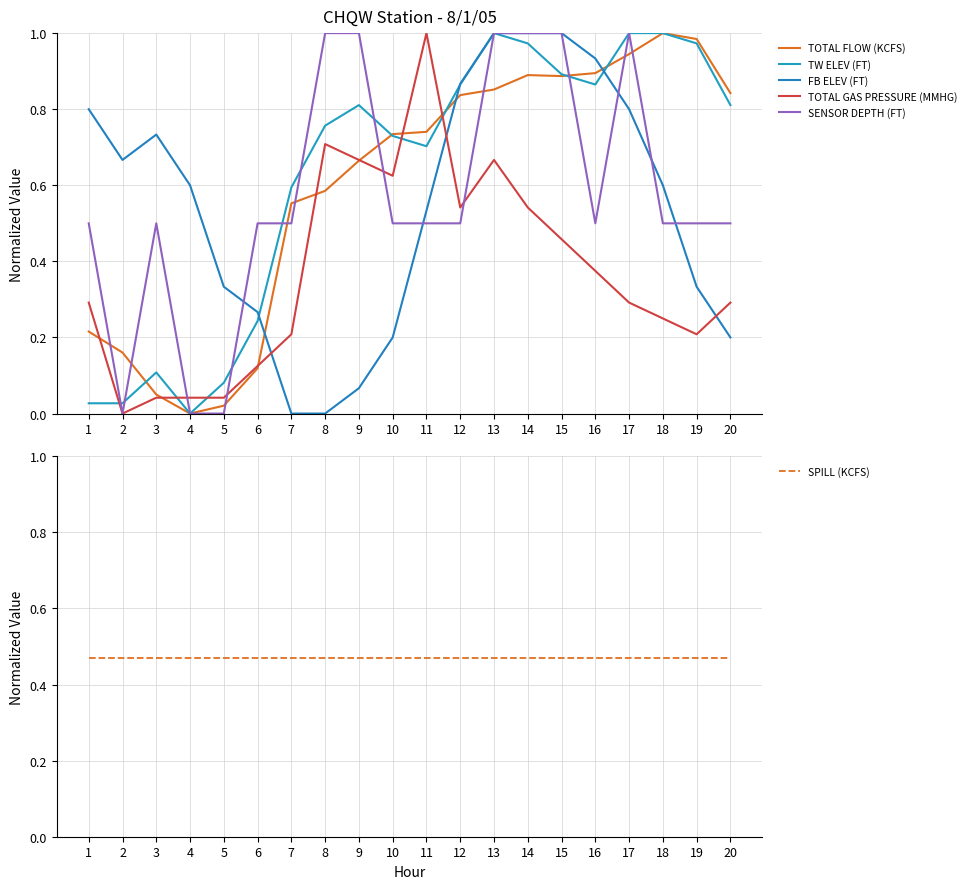

At which category does TW ELEV (FT) reach its first local peak?

3